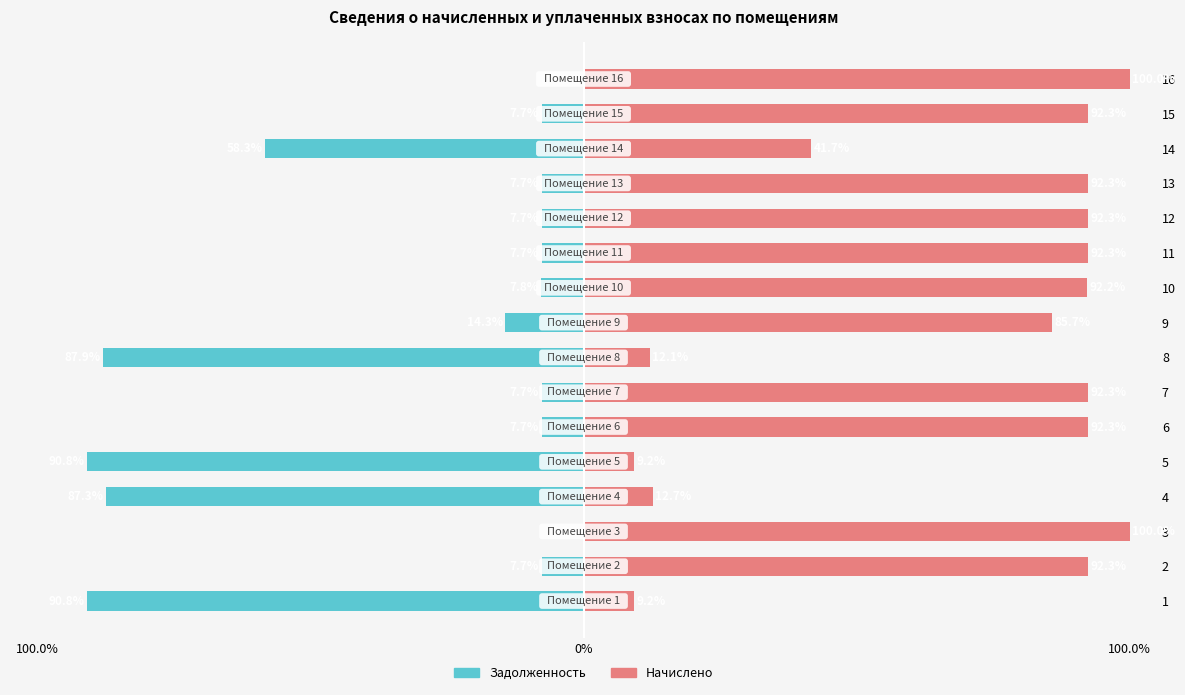

Is it true that Задолженность equals -90.8 at 1?

True